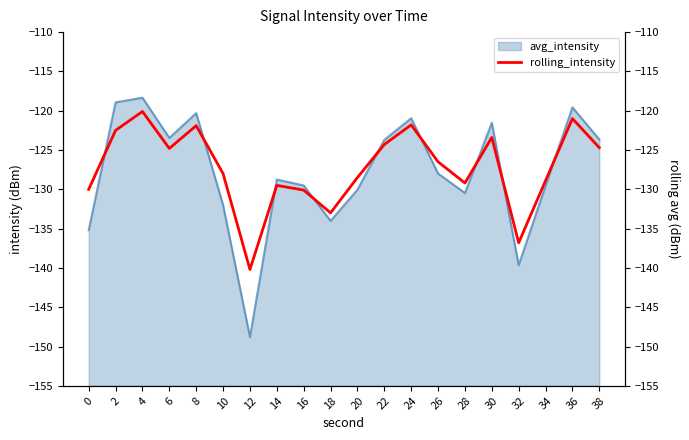

What is the sum of all values?

-2545.2